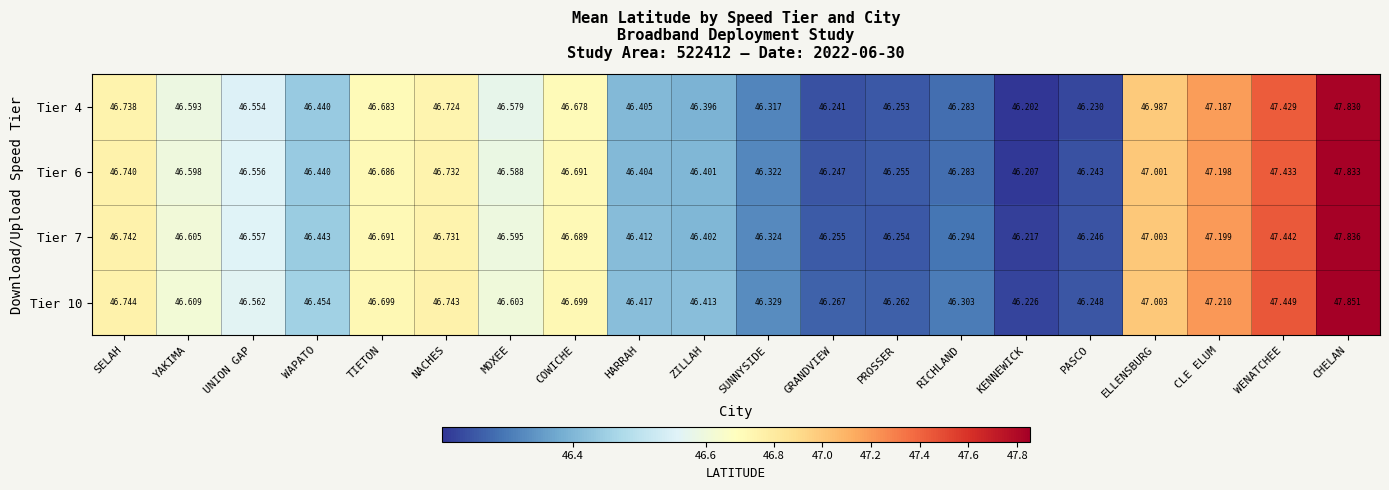

At which label is Tier 10 closest to 47?

ELLENSBURG